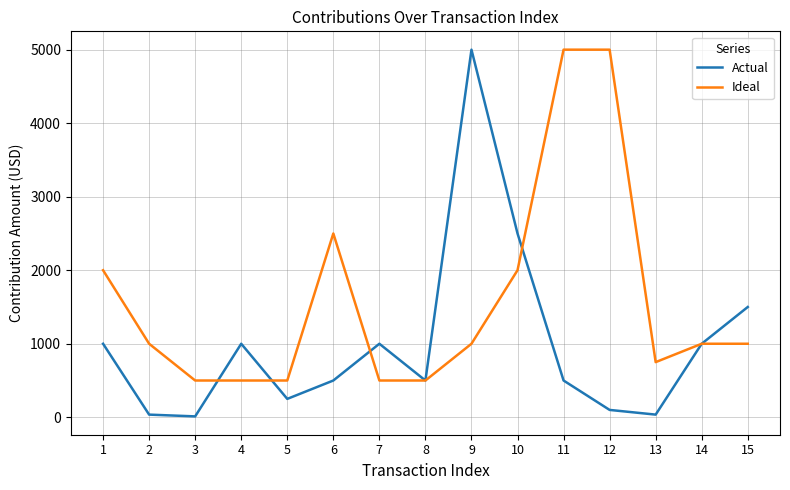

Does the chart display data point markers on the line(s)?

No